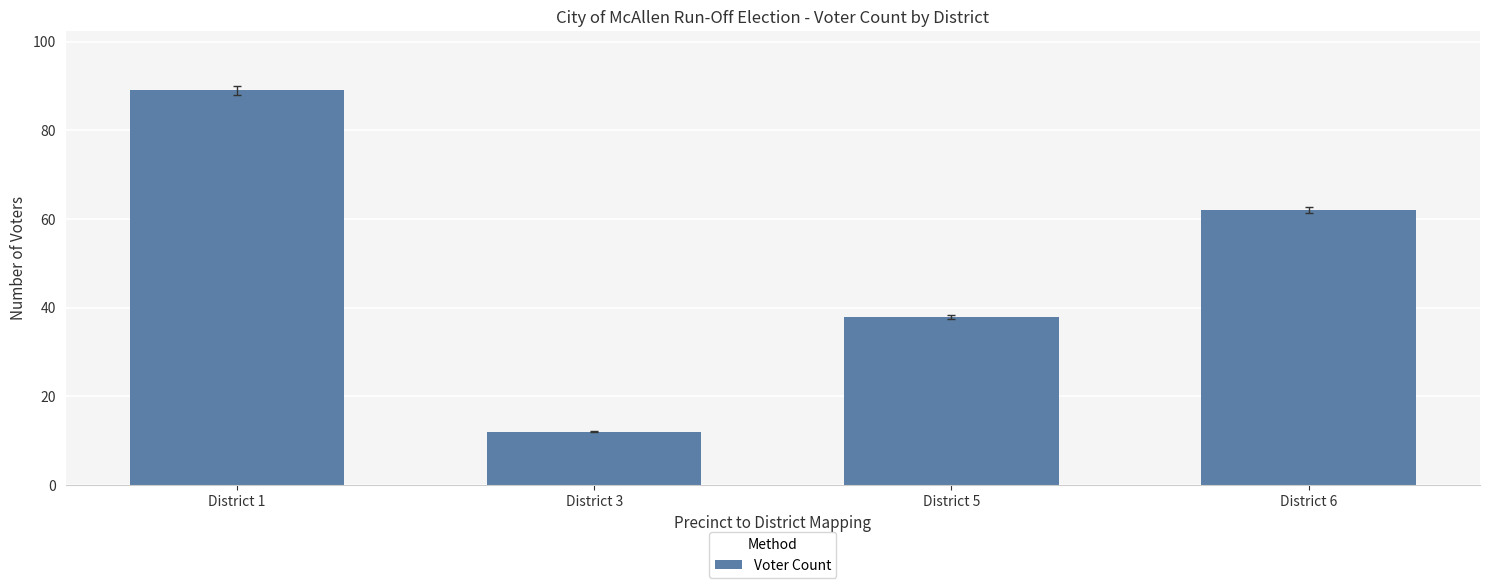

Between District 6 and District 5, which is larger?

District 6